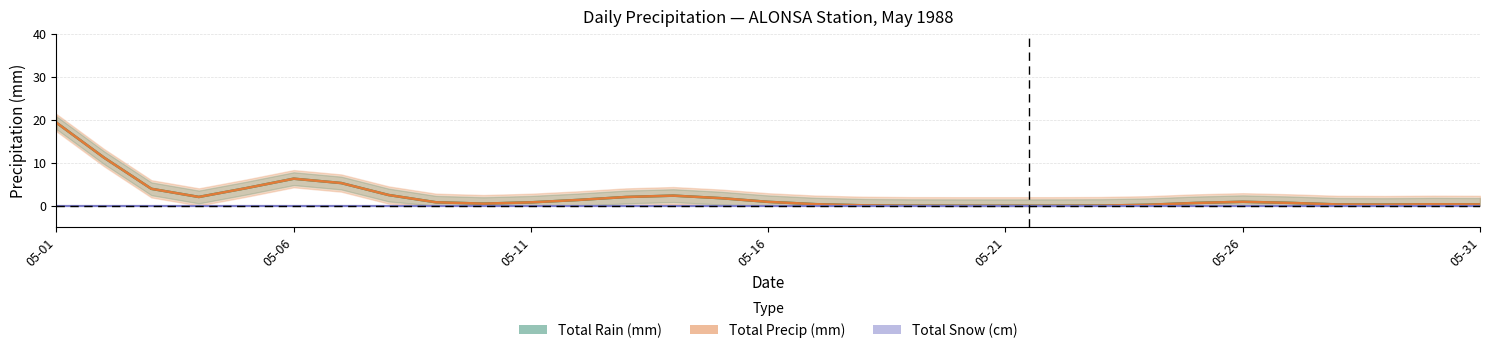

Which series has the largest total across all categories?

Total Rain (mm)